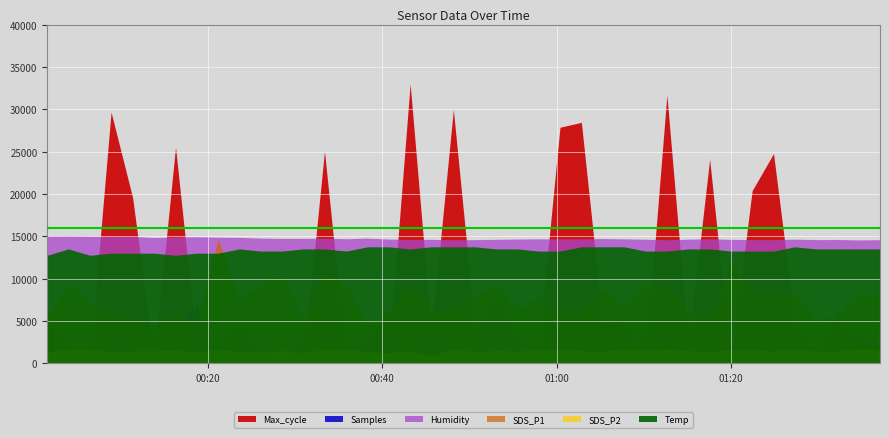

True or false: Max_cycle and SDS_P2 cross at least once.

False